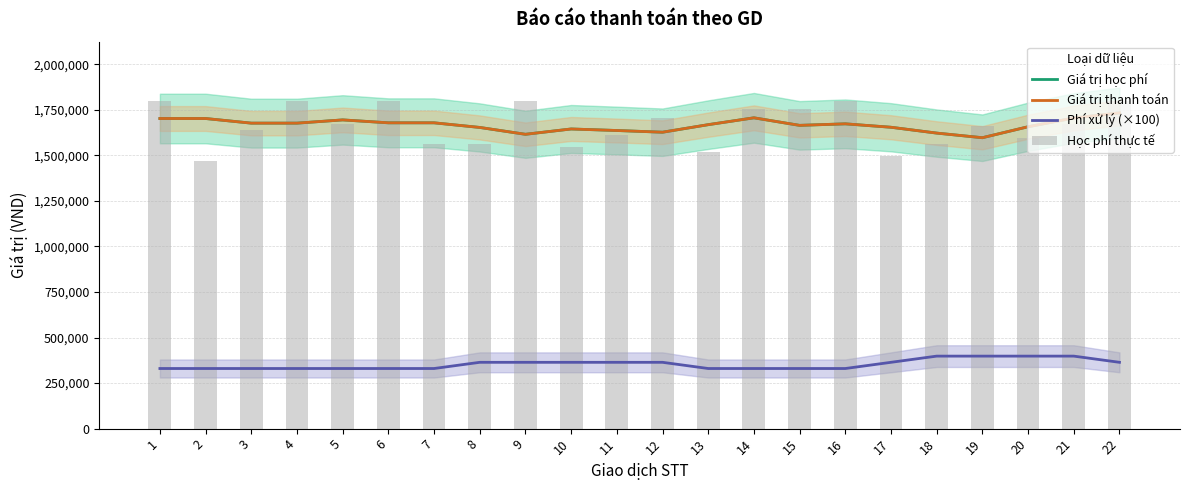

What are all the series names shown in the legend?

Giá trị học phí, Giá trị thanh toán, Phí xử lý (×100), Học phí thực tế